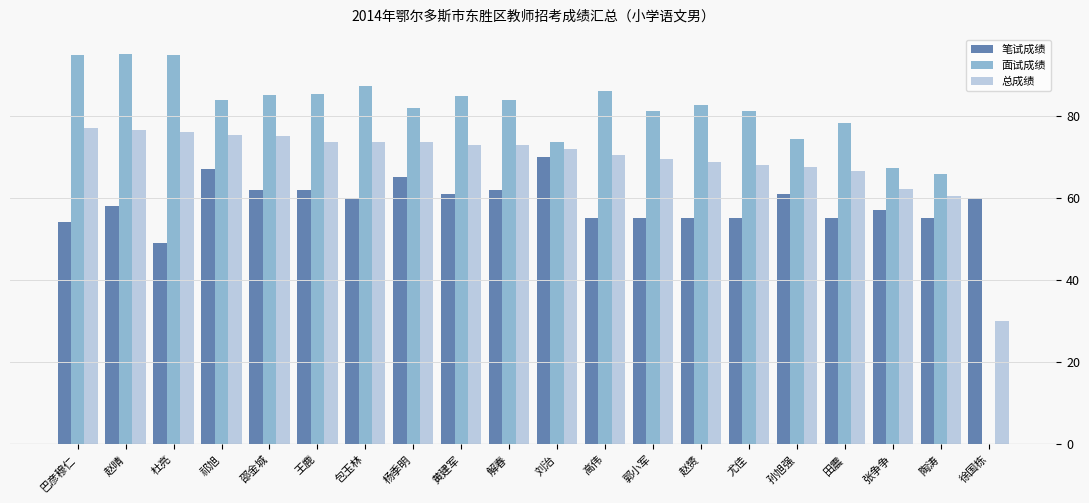

What is the sum of the 总成绩 values at 陶涛 and 巴彦穆仁?

137.3